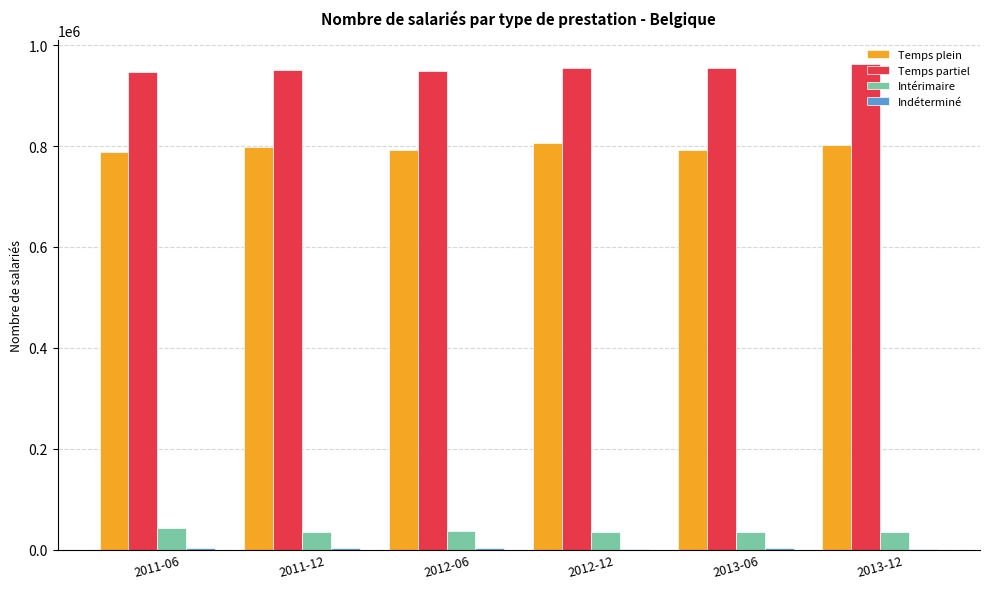

The value of Temps partiel at 2012-12 is 954373. True or false?

True